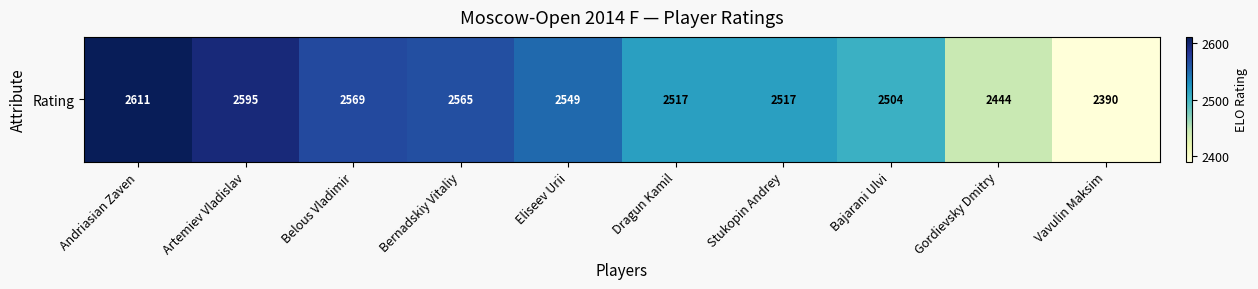

What is the difference between the values at Vavulin Maksim and Gordievsky Dmitry?

54